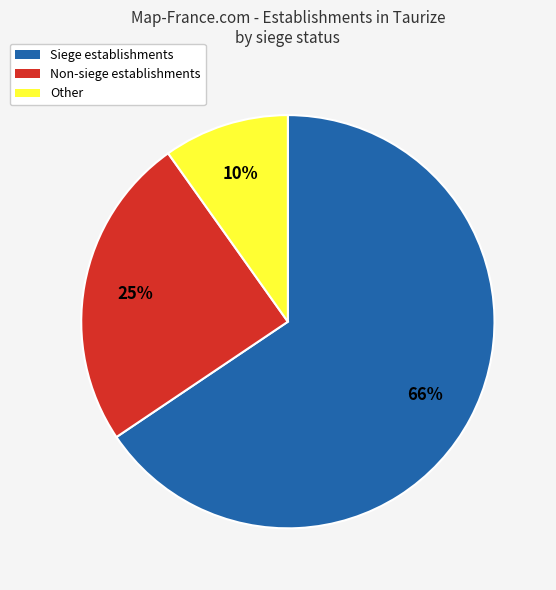

To the nearest percent, what is the average slice percentage?

33%